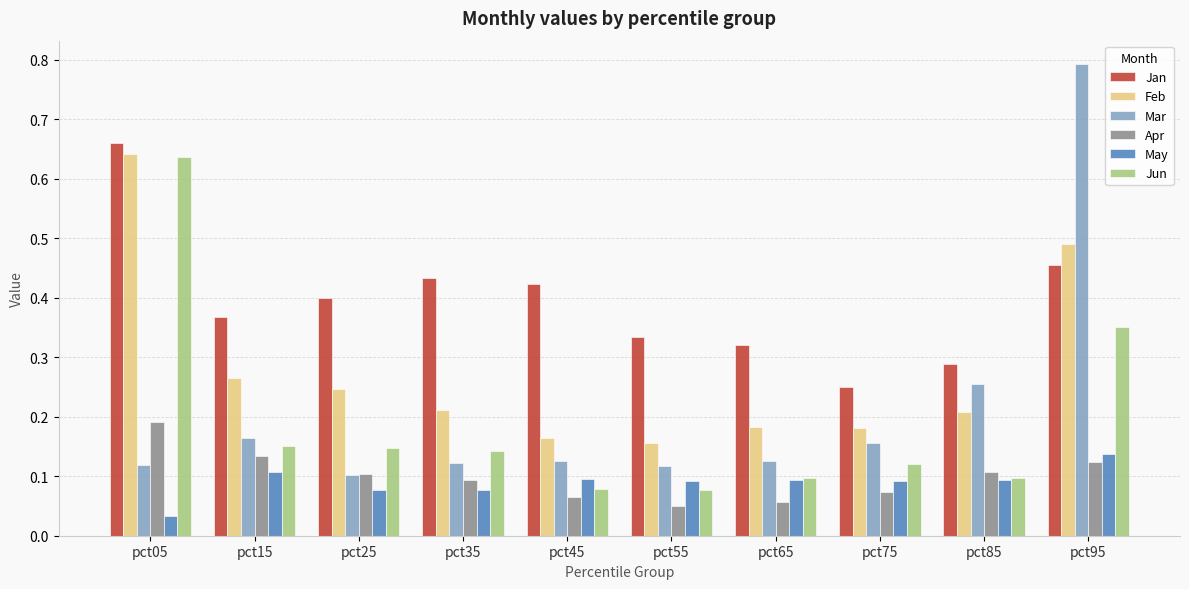

Is it true that May equals 0.1 at pct35?

True